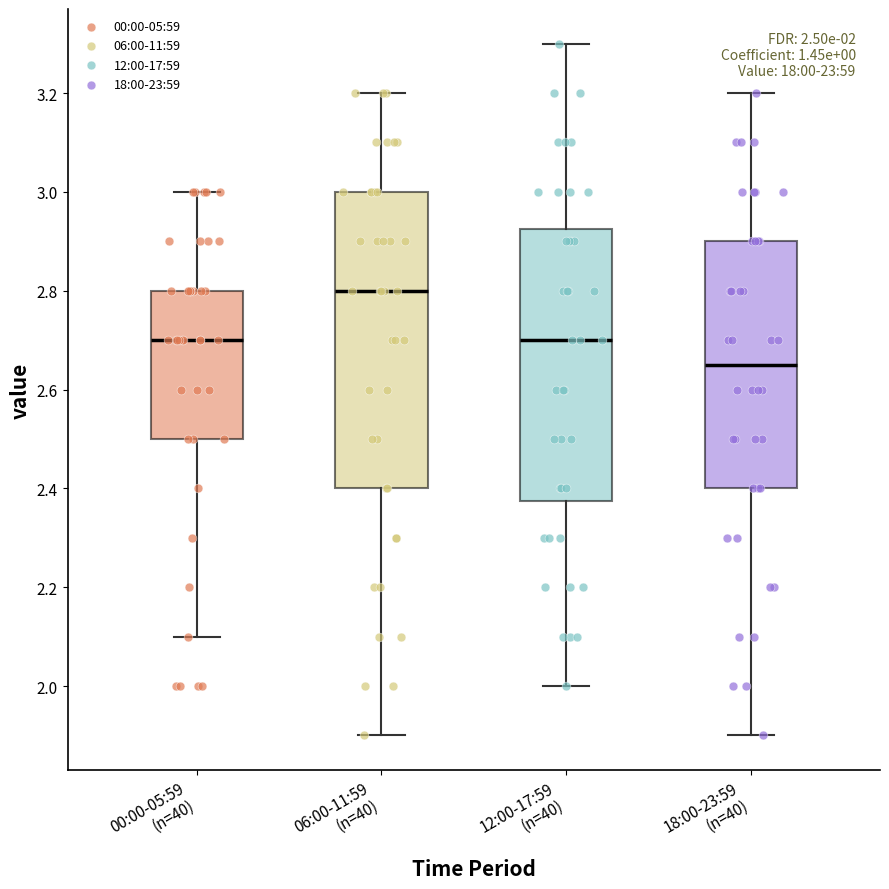

Comparing the boxes themselves (not the whiskers), which one is the tallest?

06:00-11:59 (n=40)